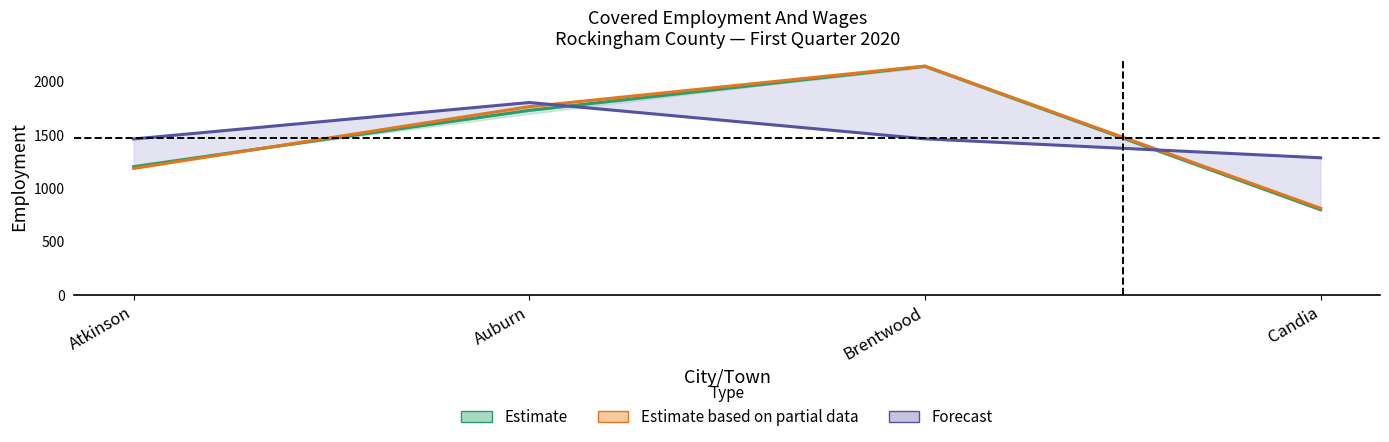

Is it true that March Employment equals 1762.0 at Auburn?

True